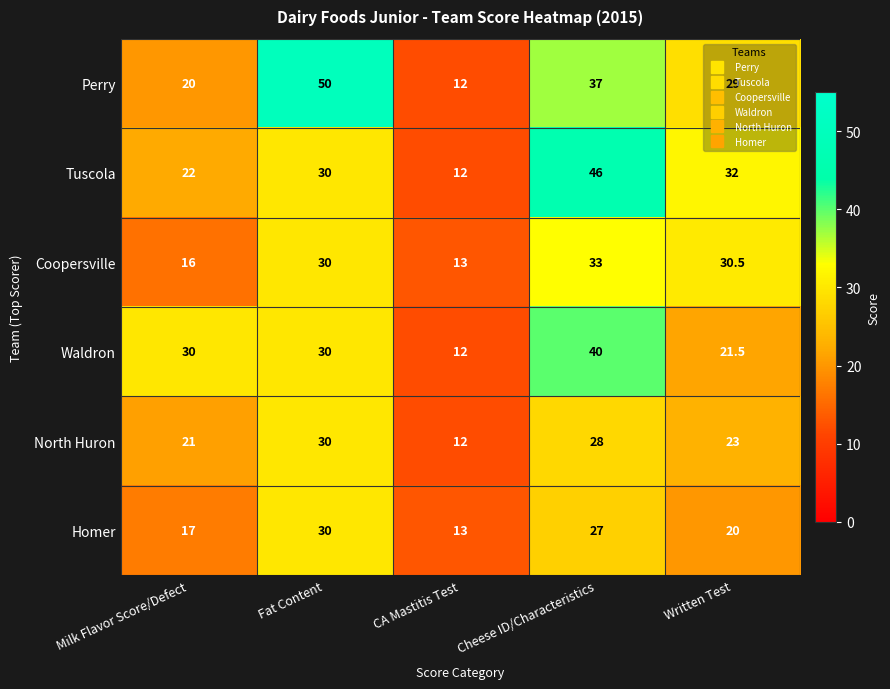

Which series has the largest range (max minus min)?

Perry